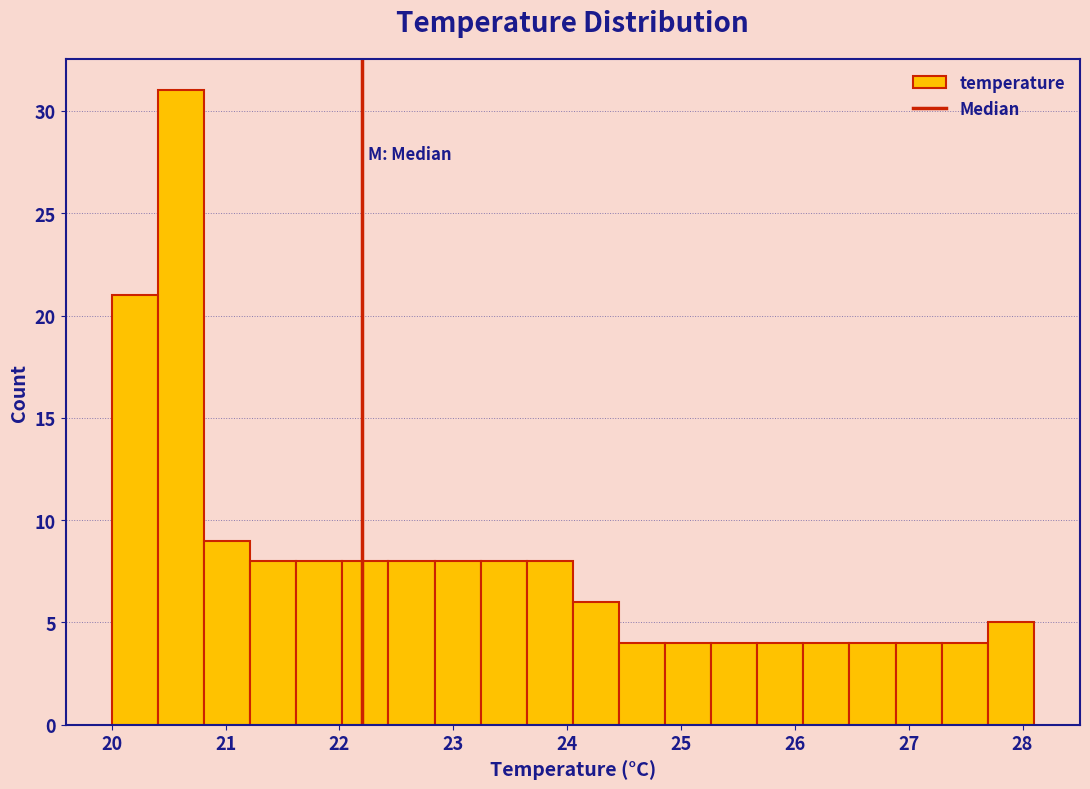

Which range on the x-axis has the tallest bar?

20.4 to 20.8